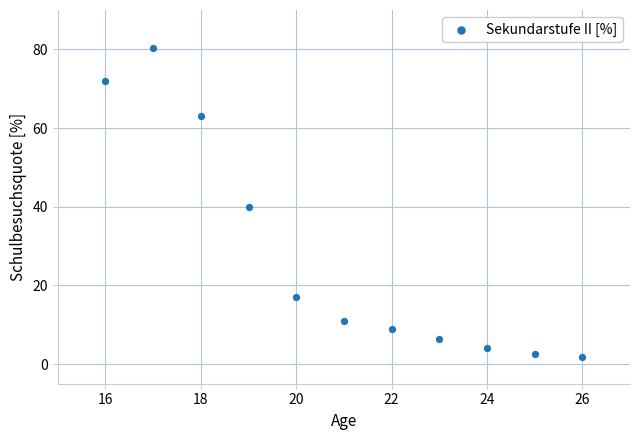

What is the average Y value?

27.9